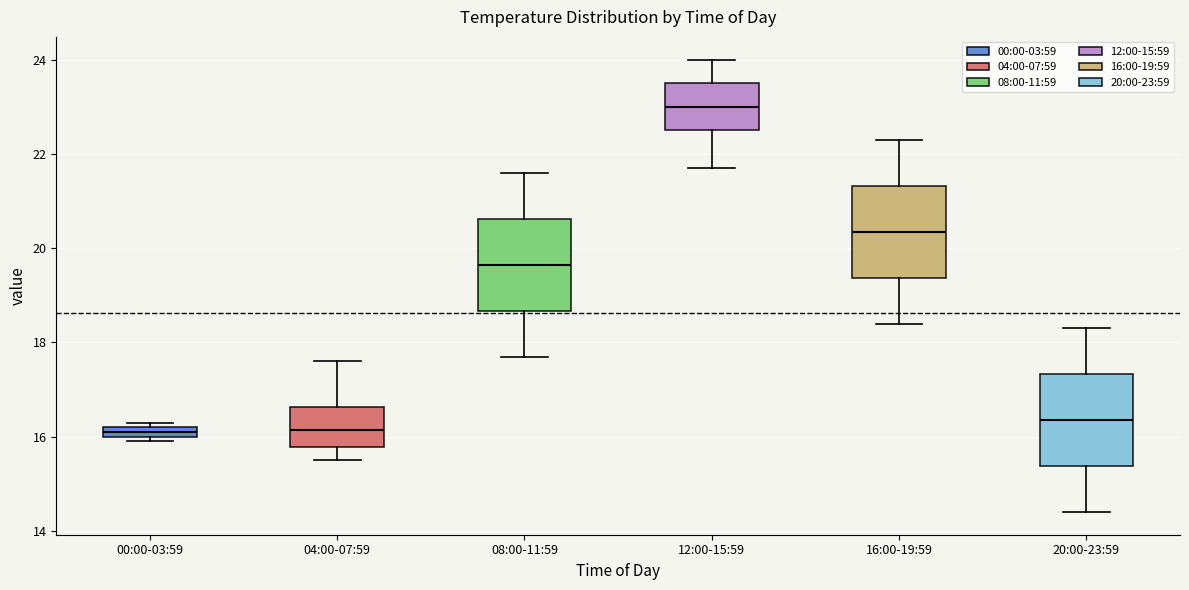

Where is the upper edge of the box for 00:00-03:59 on the y-axis? The values are not printed on the chart, so give them approximately, as read against the axis.

16.2